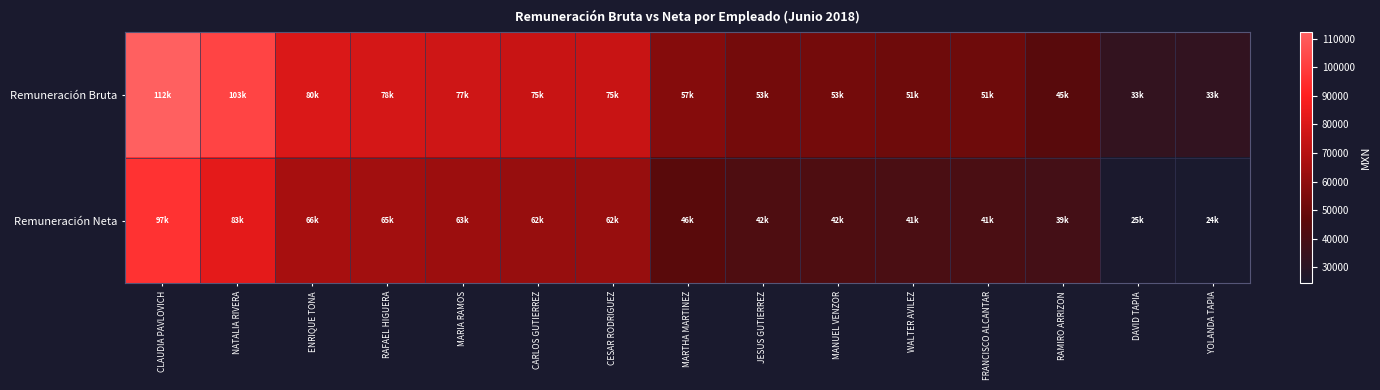

What is the total value across all series at DAVID TAPIA?

58136.3